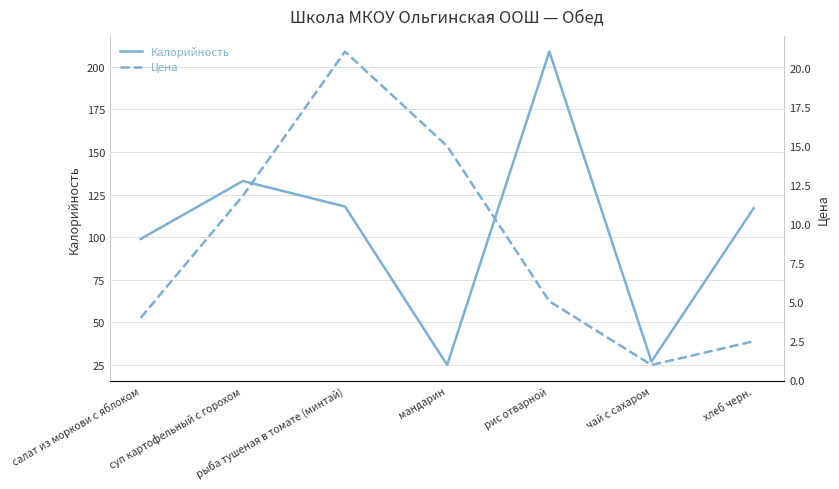

True or false: Цена has more than 2 interior local peaks.

False